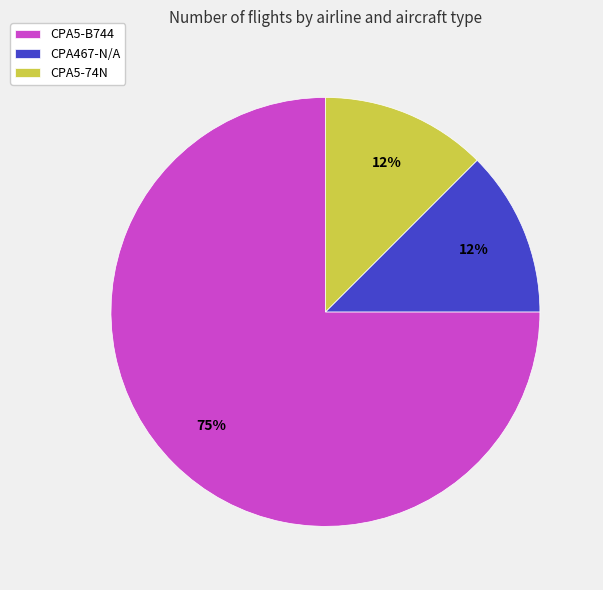

To the nearest percent, what is the average slice percentage?

33%